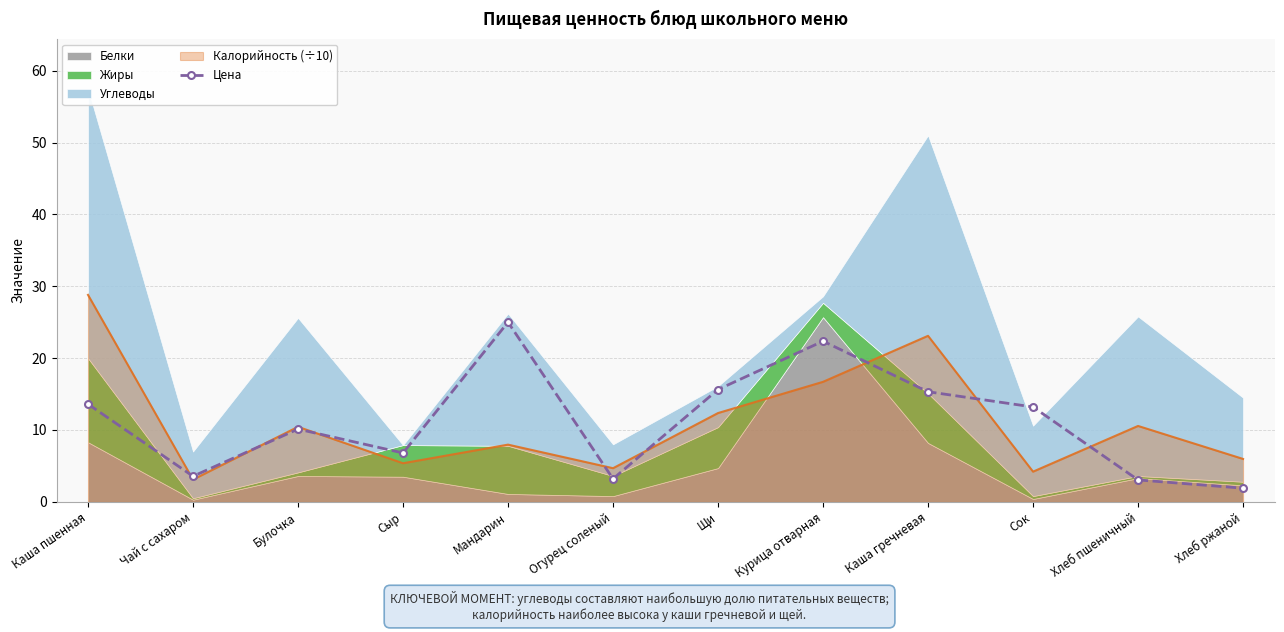

How many points are higher than both their immediate neighbors (excluding endpoints)?

3